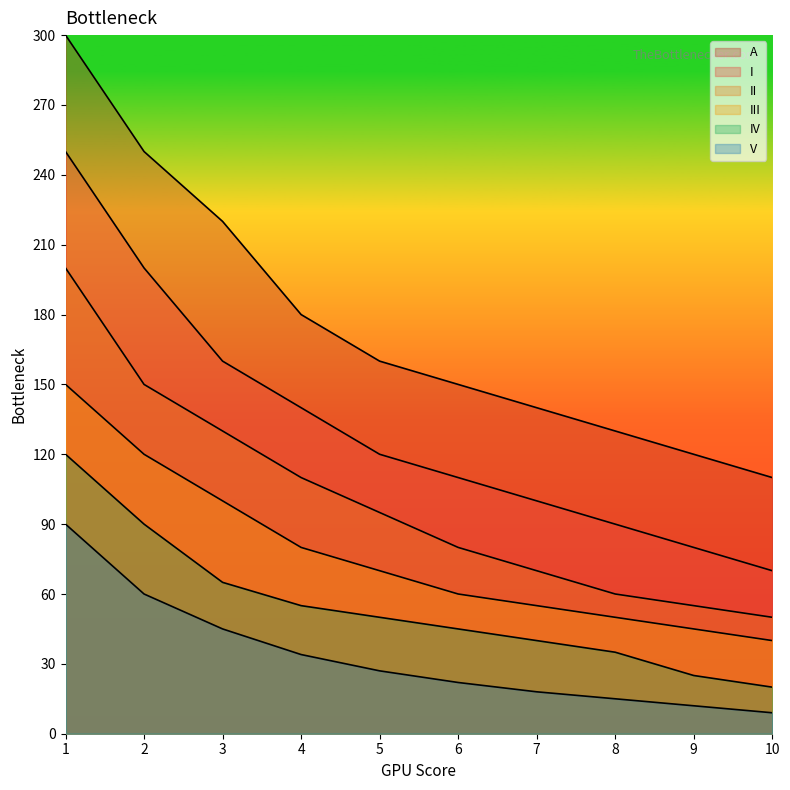

What is the total value across all series at 10?

299